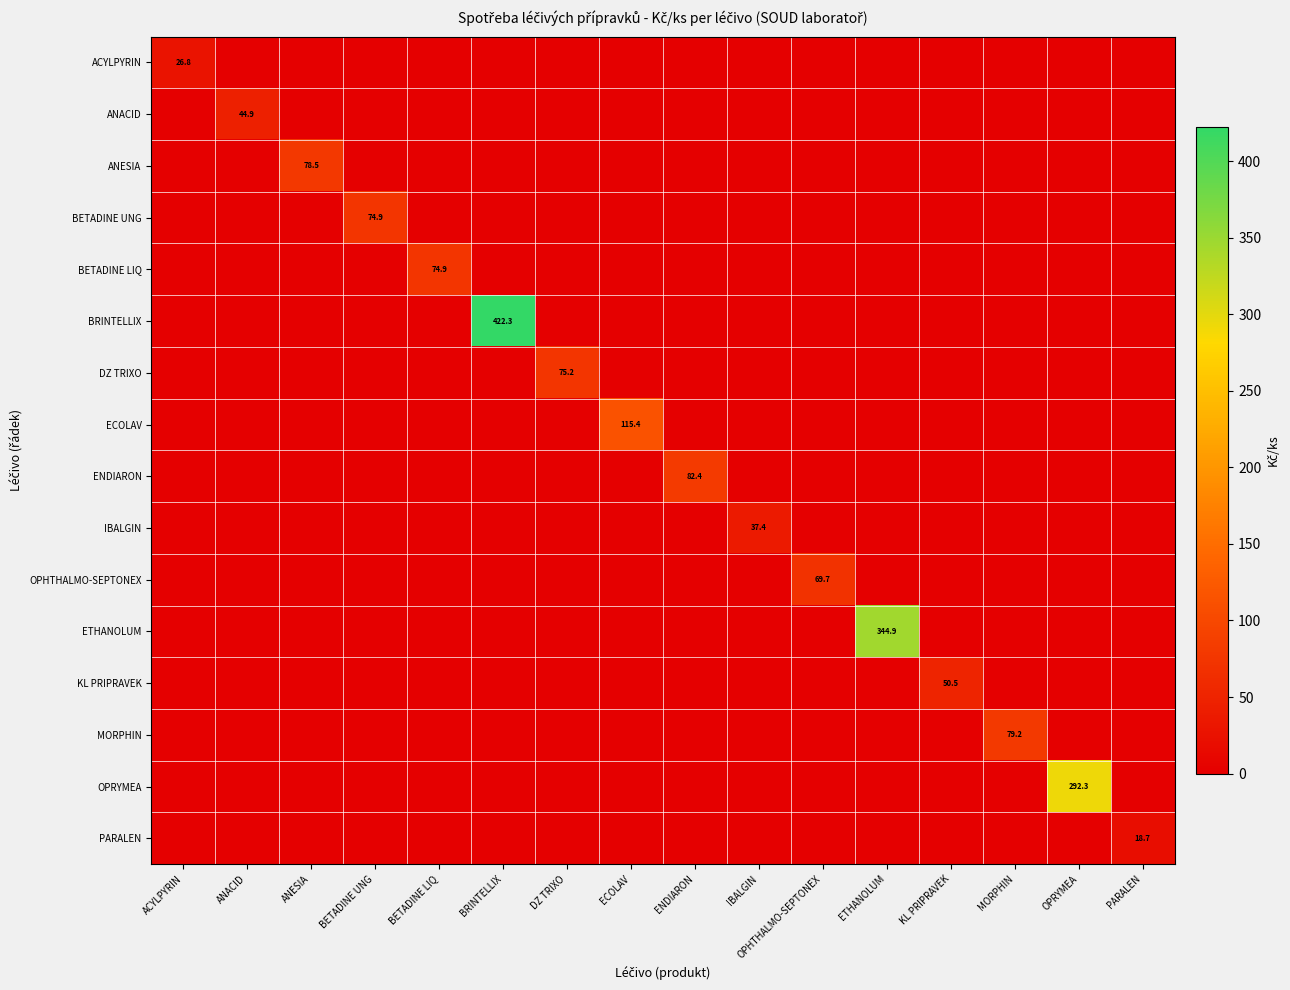

The ANESIA series shows 130.3 at ANESIA. True or false?

False